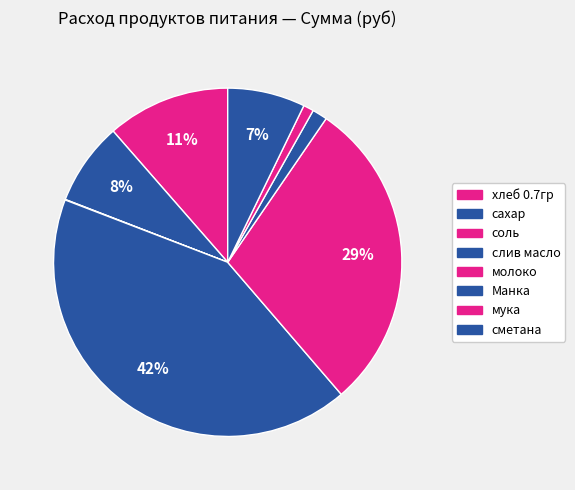

Count the number of slices in the pie.

8